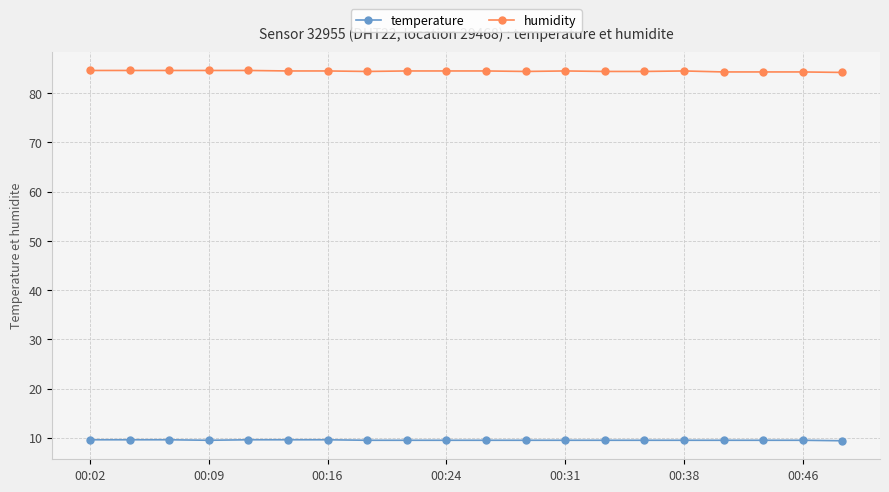

What is the value of the humidity point at the 9th from the left?

84.5